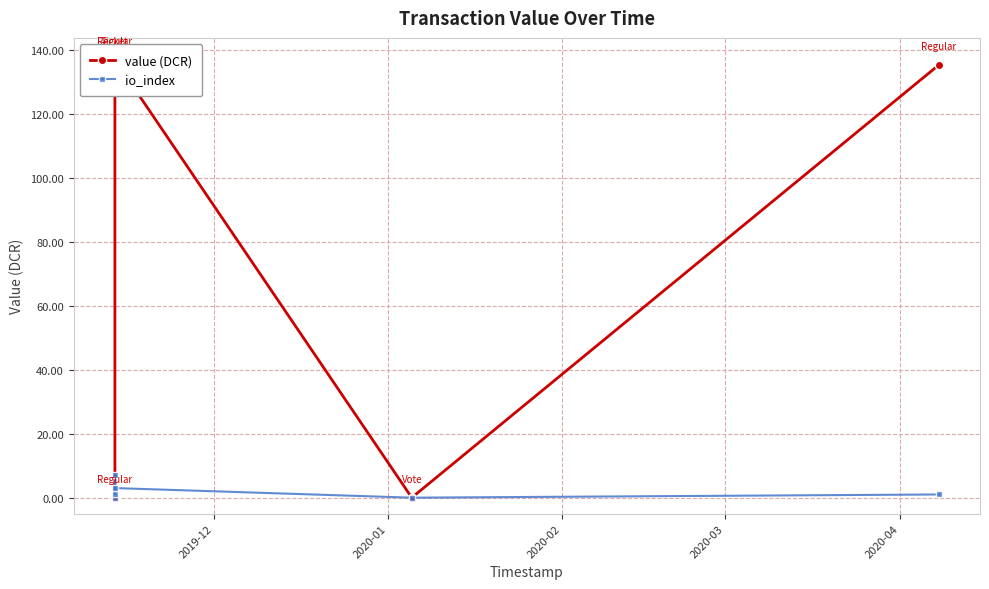

In value (DCR), how many points are lower than both neighbors (excluding endpoints)?

2